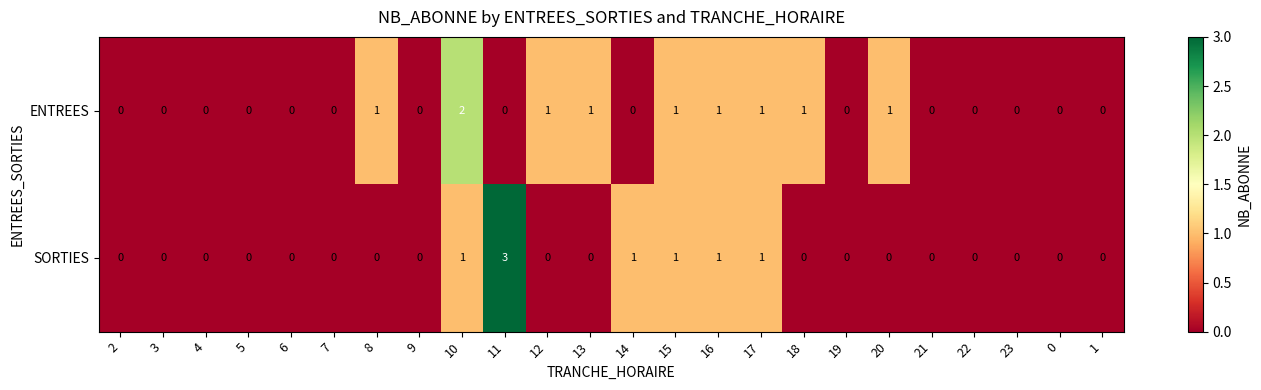

At which category does the chart reach its peak across all series?

11